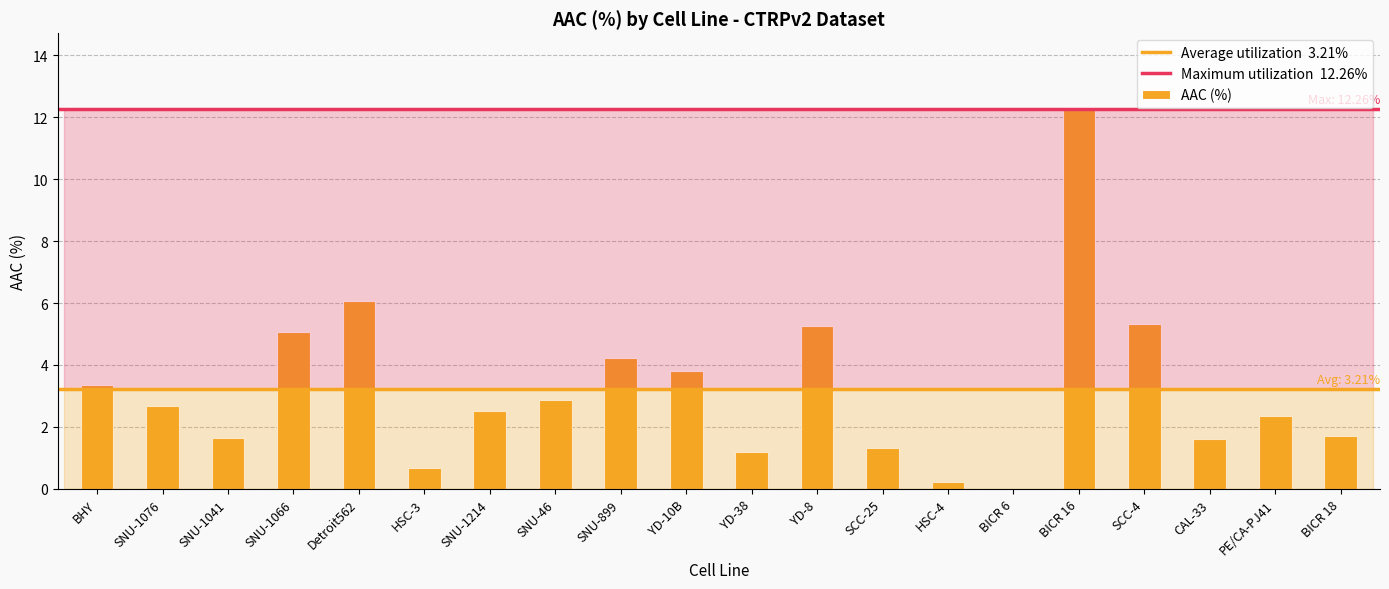

Which category has the highest value across all series?

BICR 16